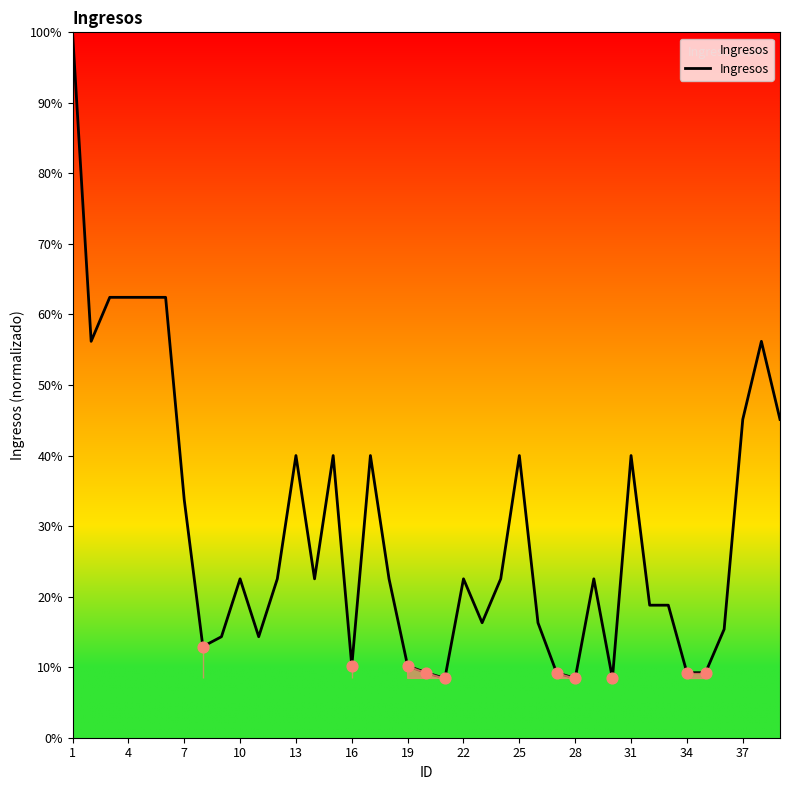

What is the difference between the maximum and minimum values?

91.6